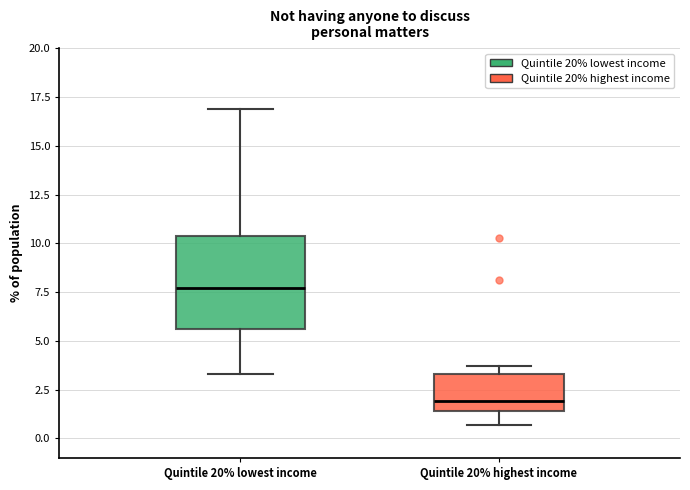

Reading left to right, read every box against the y-axis: the position of its median line, the range the box covers, and the ends of its whiskers. The values are not printed on the chart, so give them approximately, as read against the axis.

Quintile 20% lowest income: median 7.5, box 5.5 to 10.5, whiskers 3.5 to 17.0
Quintile 20% highest income: median 2.0, box 1.5 to 3.5, whiskers 0.5 to 3.5 (just above the box's upper edge)